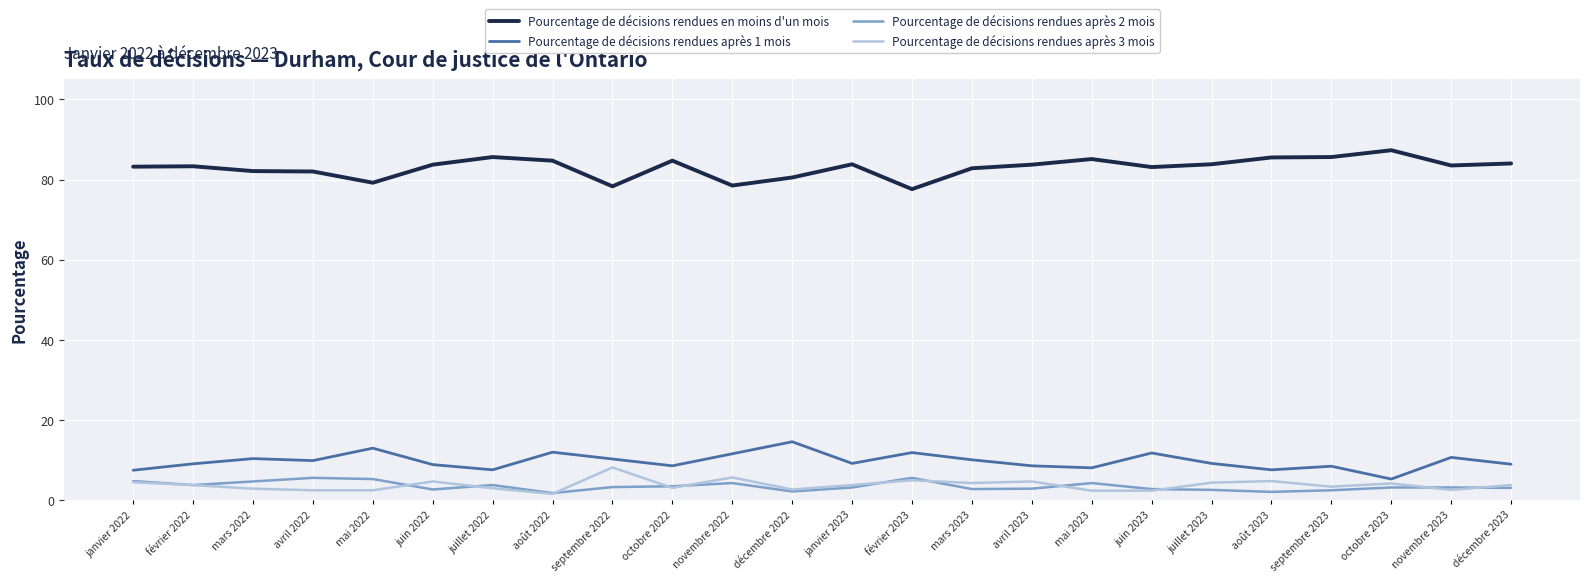

What is the difference between the maximum and minimum values in the Pourcentage de décisions rendues après 1 mois series?

9.3